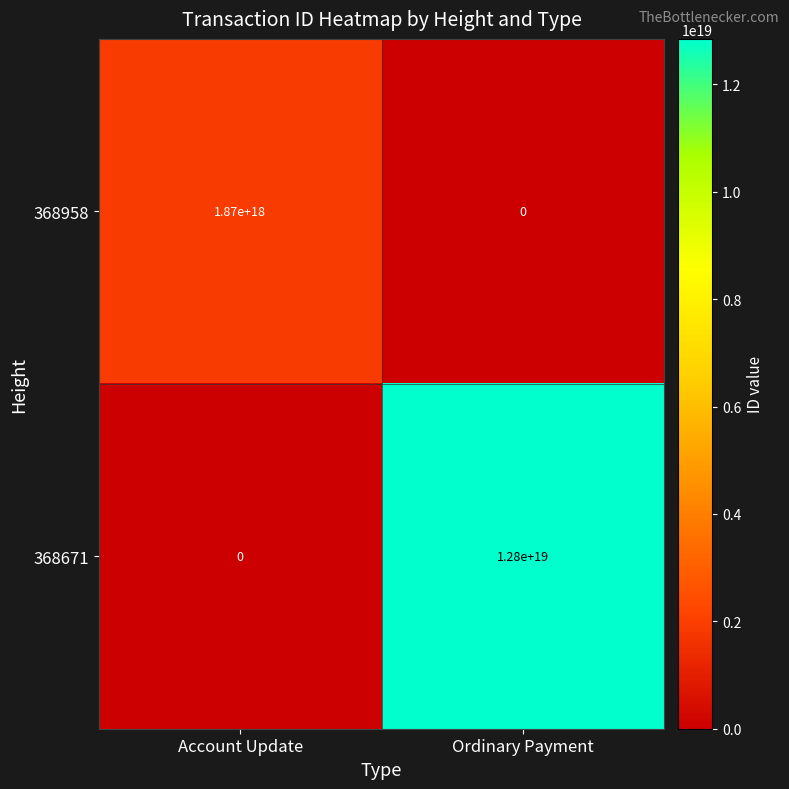

Is the value of 368958 at Account Update greater than the value of 368671 at Account Update?

Yes